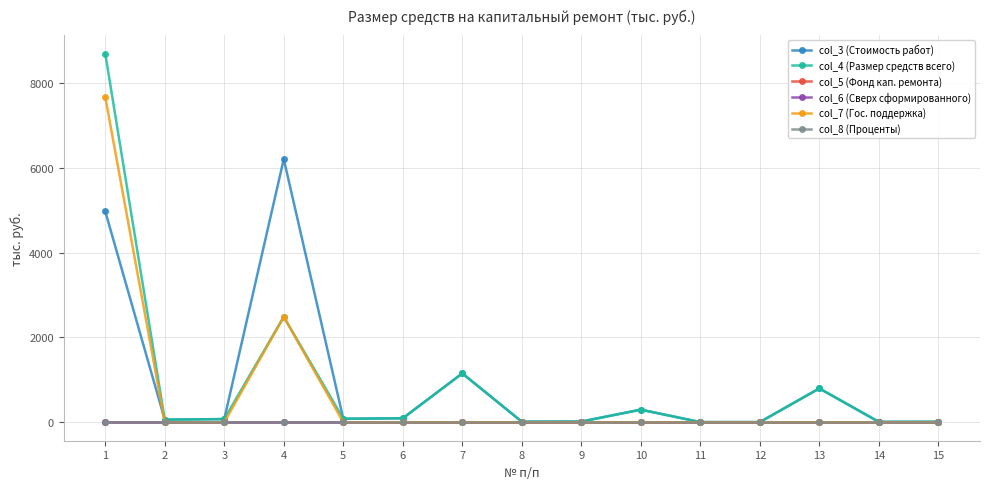

Which series has the largest range (max minus min)?

col_4 (Размер средств всего)